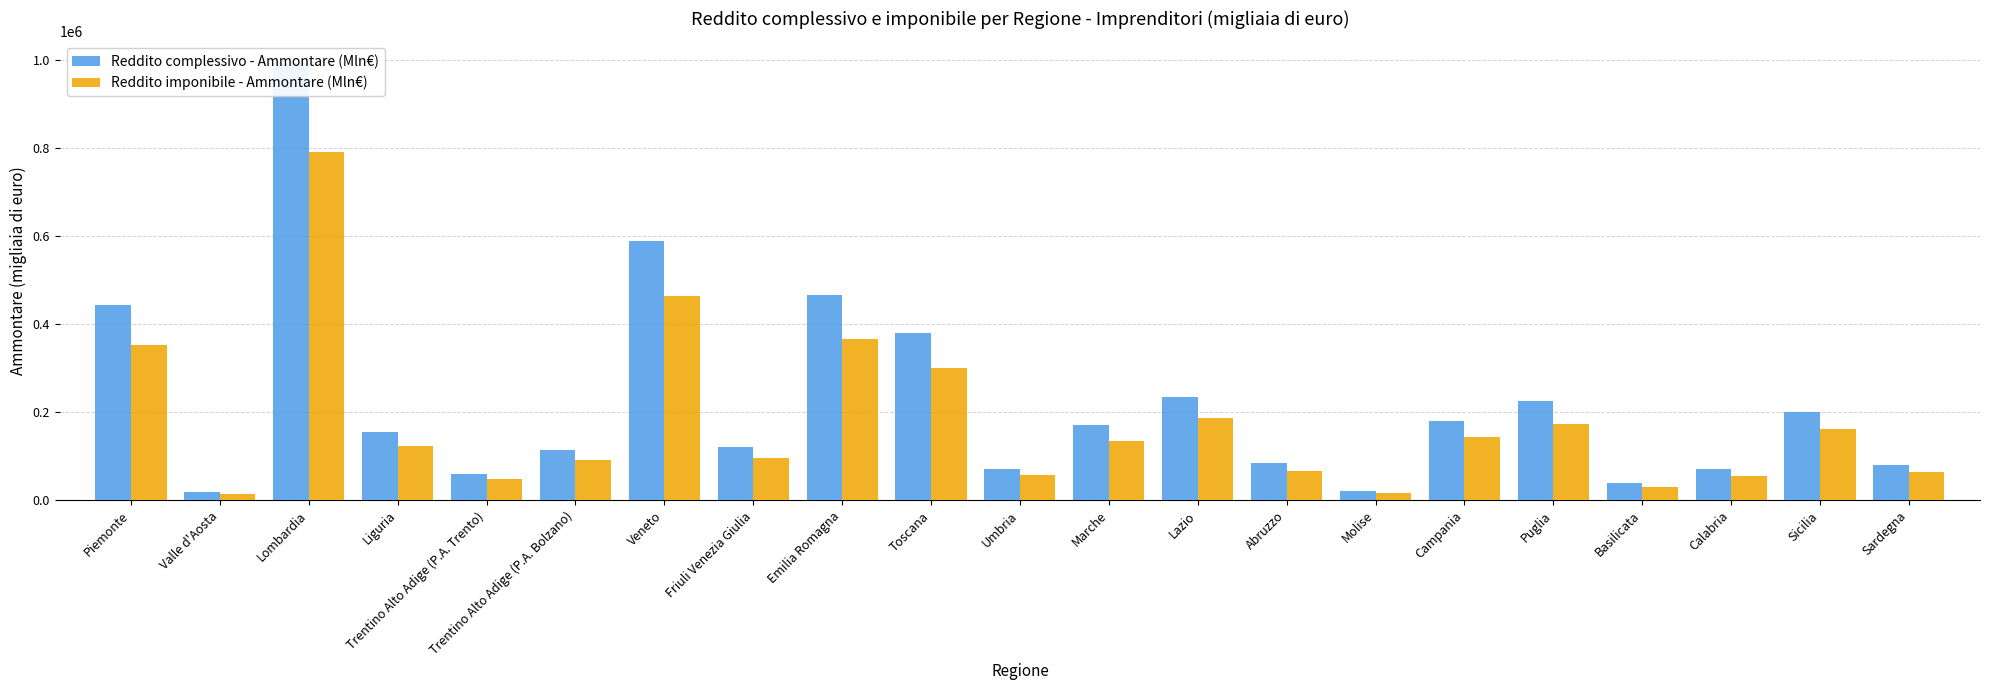

Count the number of data series in this chart.

2